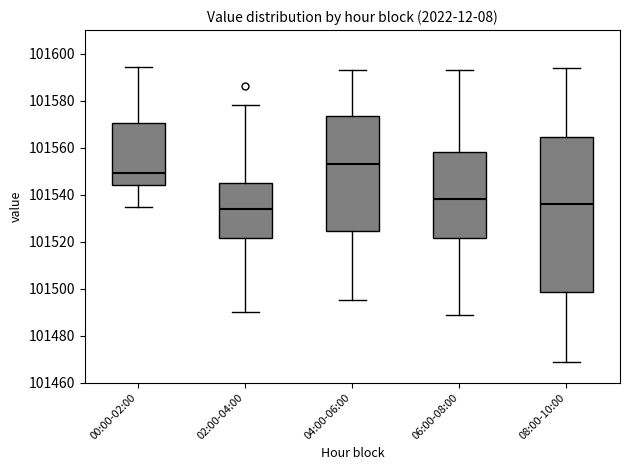

Where is the upper edge of the box for 04:00-06:00 on the y-axis? The values are not printed on the chart, so give them approximately, as read against the axis.

101574